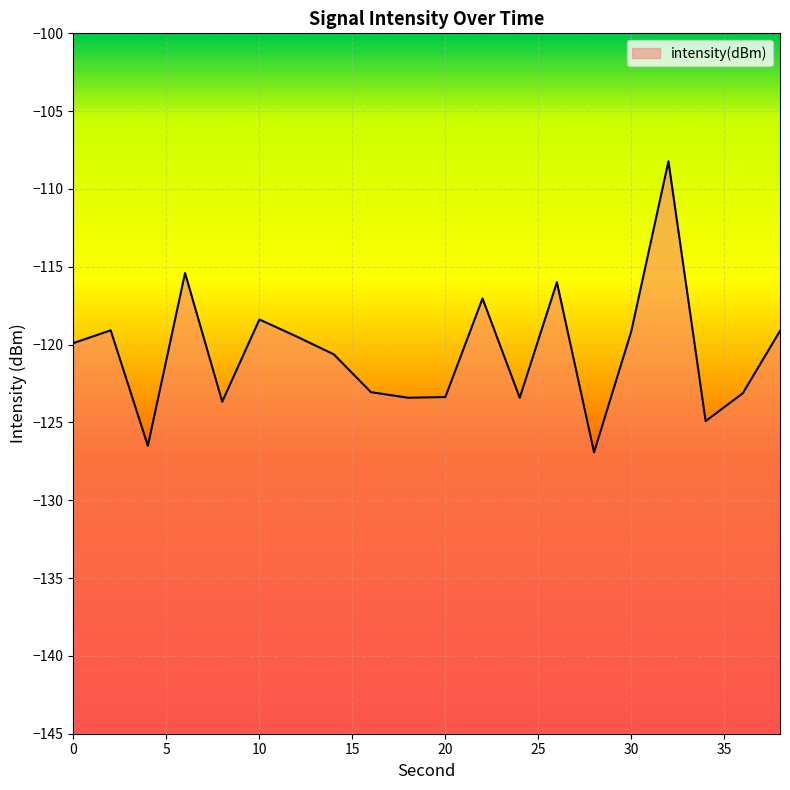

Count the number of categories in the chart.

20